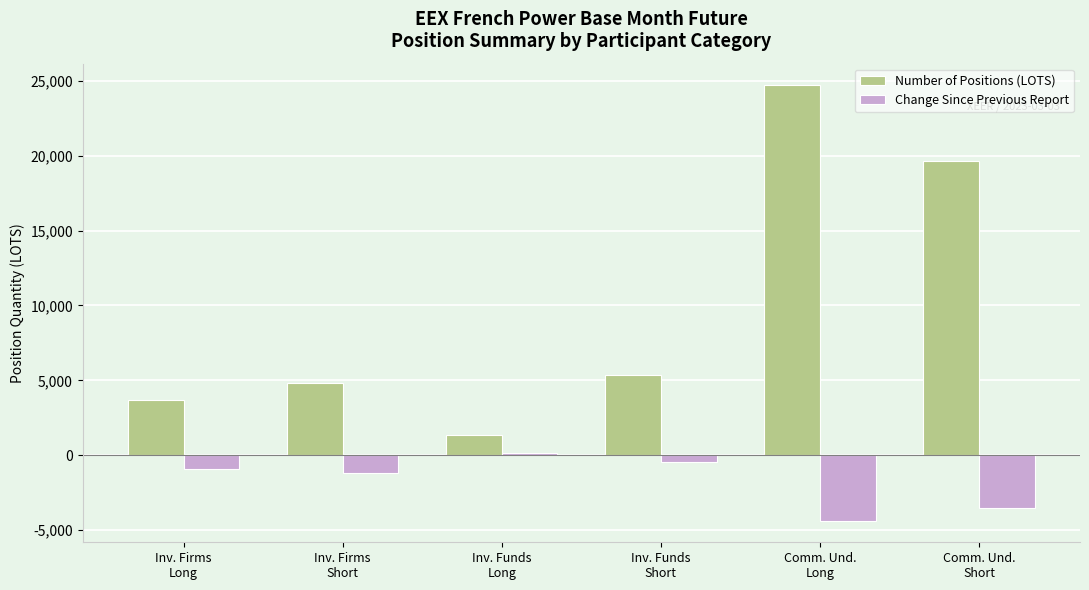

Rank the series by their average value, from highest to lowest.

Number of Positions (LOTS), Change Since Previous Report